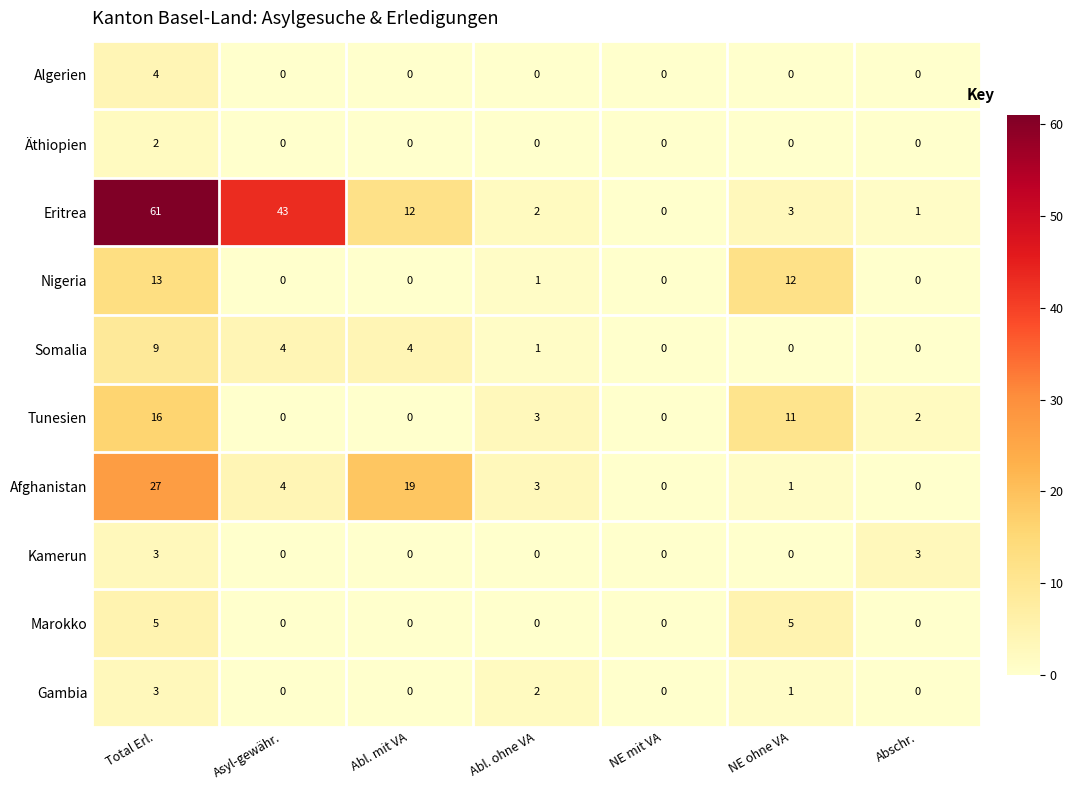

Which series has the widest spread of values?

Eritrea